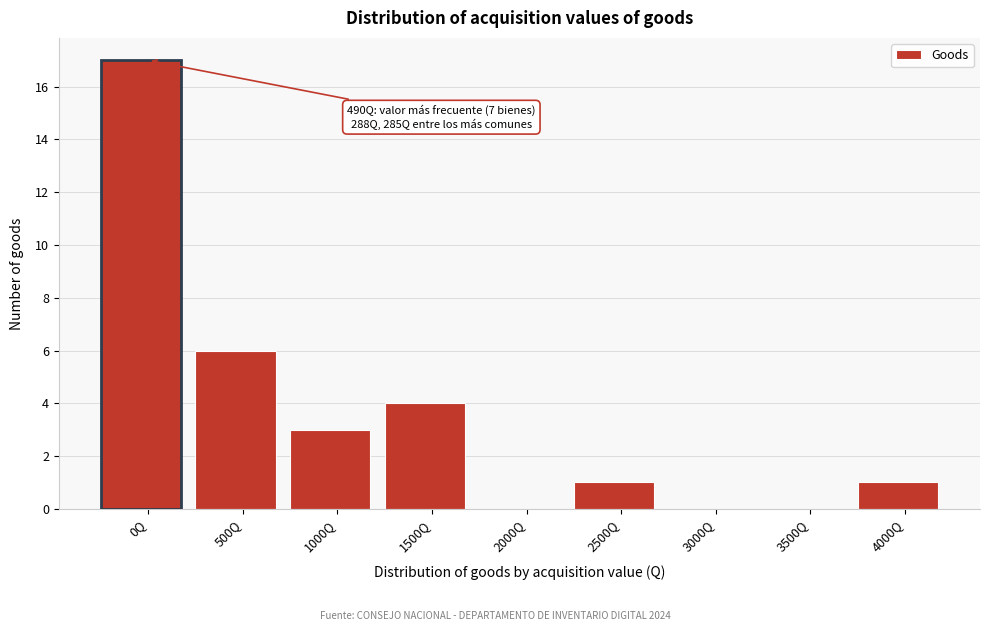

Reading left to right, list all the values displayed in this chart.

0Q=17	500Q=6	1000Q=3	1500Q=4	2000Q=0	2500Q=1	3000Q=0	3500Q=0	4000Q=1